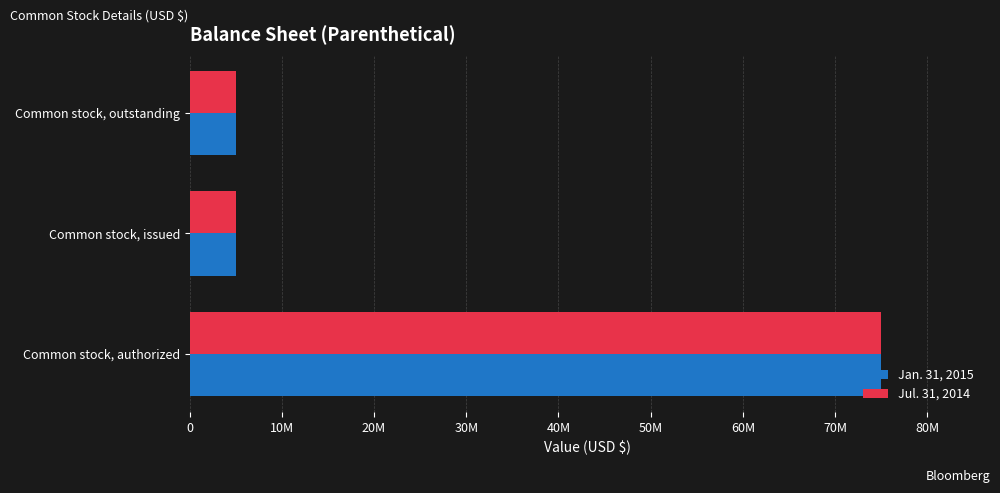

What are all the series names shown in the legend?

Jan. 31, 2015, Jul. 31, 2014